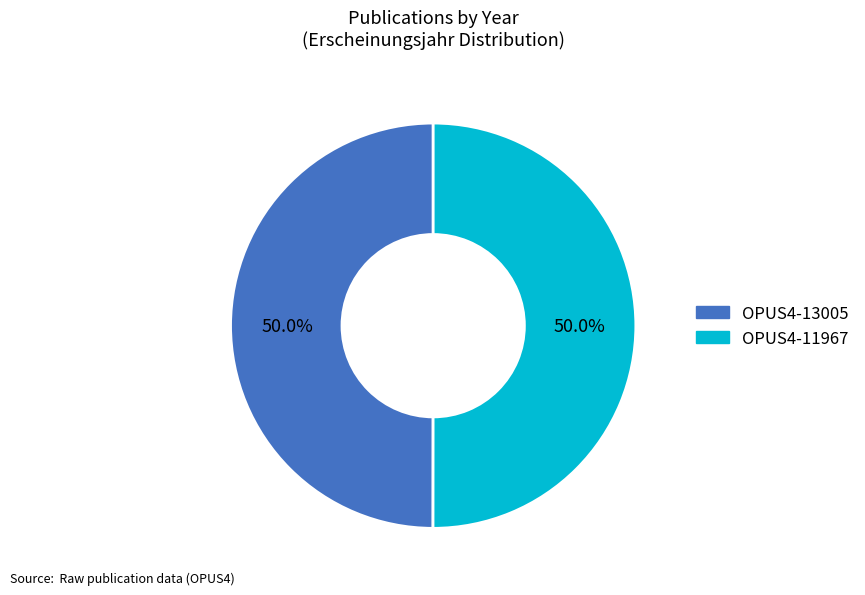

Is it true that OPUS4-11967 is 50% of the pie?

True